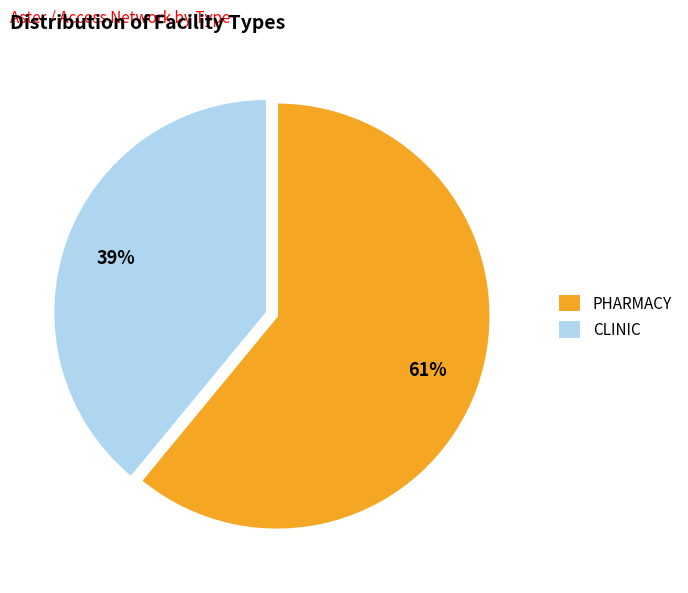

To the nearest percent, what portion does CLINIC represent?

39%